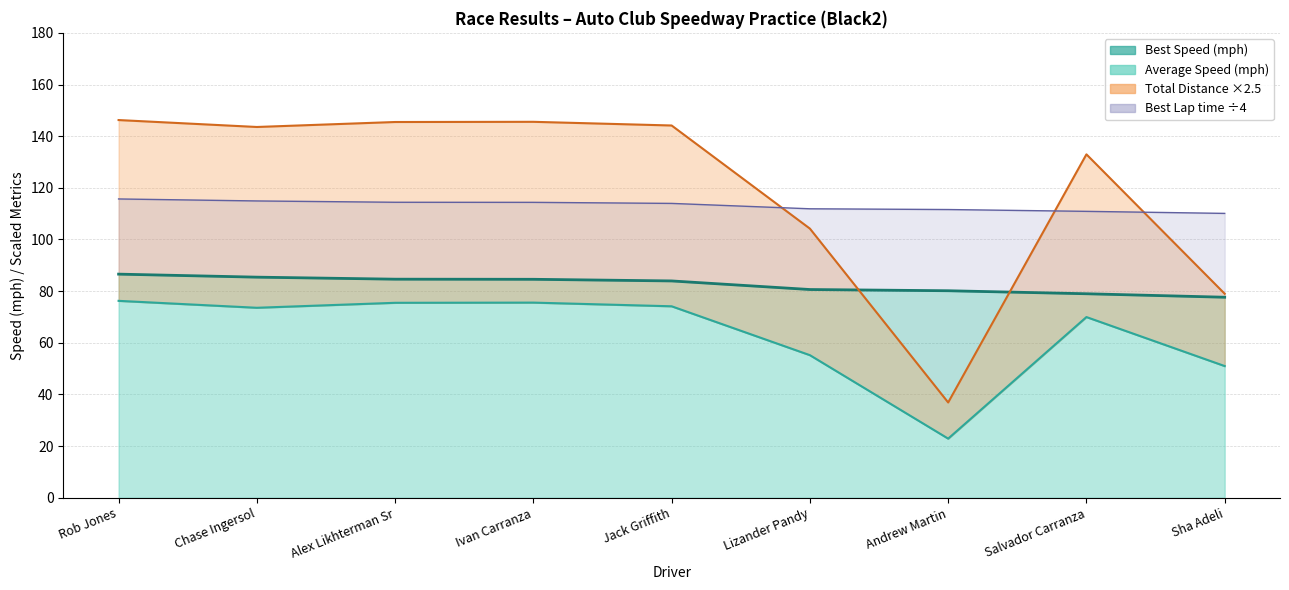

How many intersections are there between Best Speed and Total Laps?

3